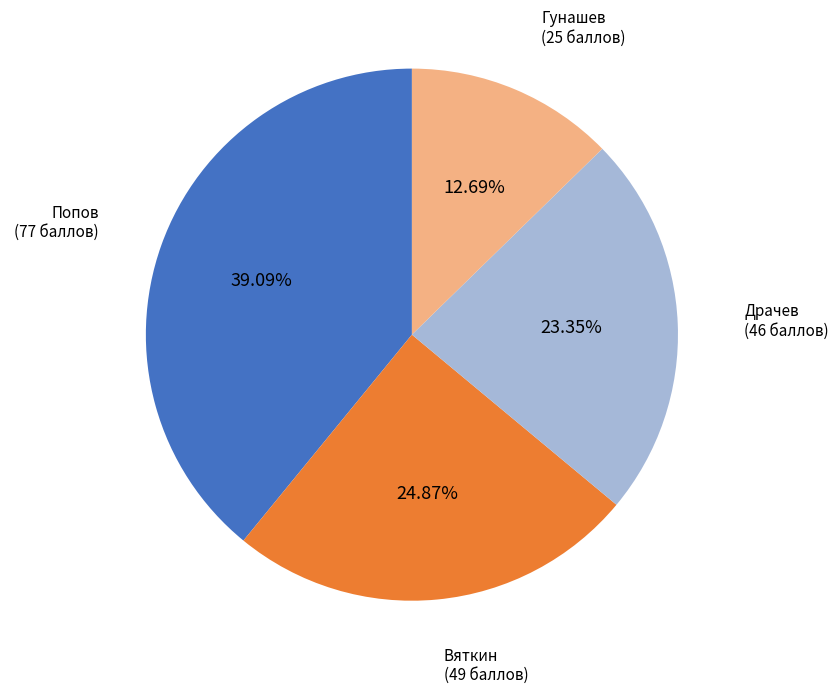

Rank the categories by value from highest to lowest.

Попов, Вяткин, Драчев, Гунашев